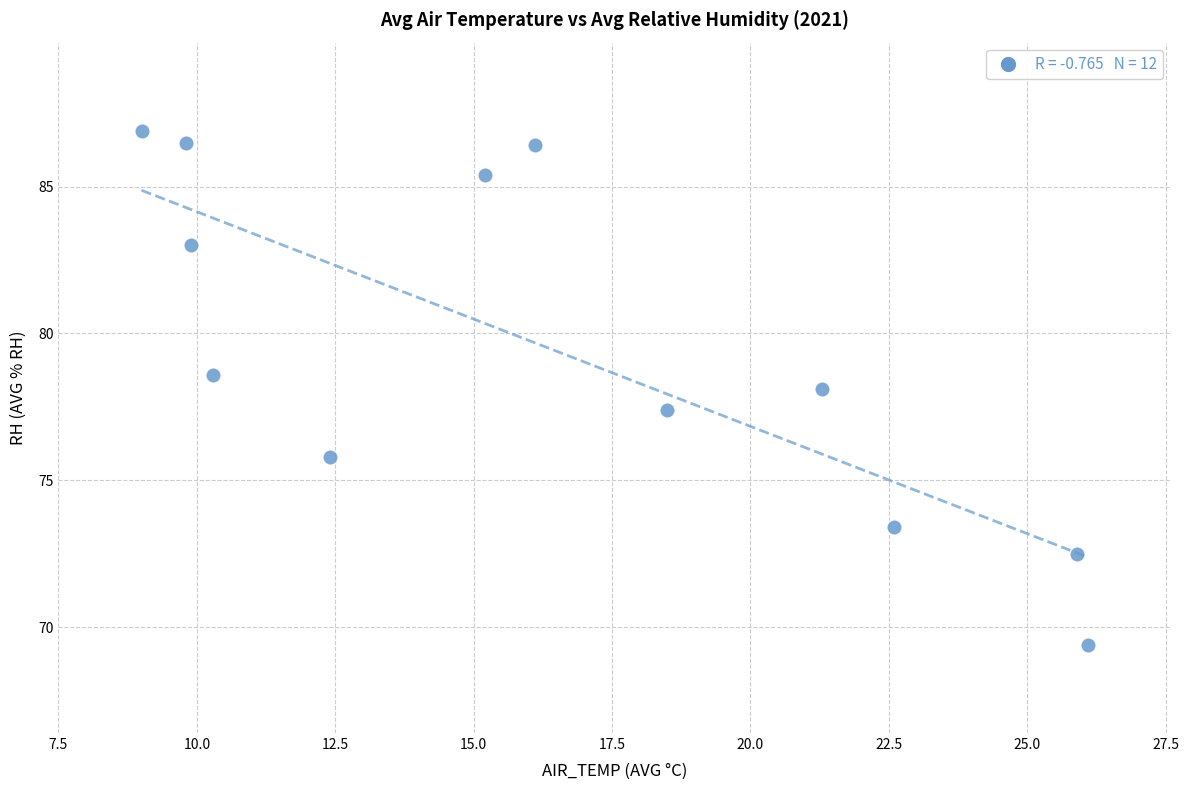

What is the range of X values (max minus min)?

17.1